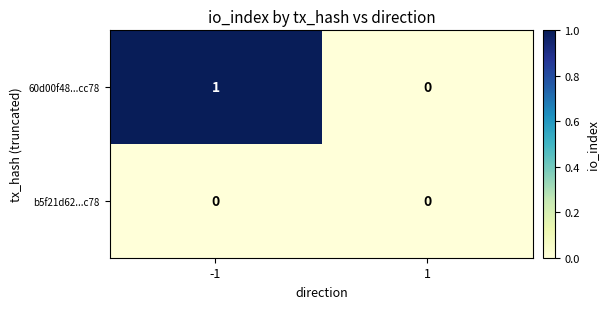

Rank the series at -1 from highest to lowest value.

60d00f48...cc78, b5f21d62...c78